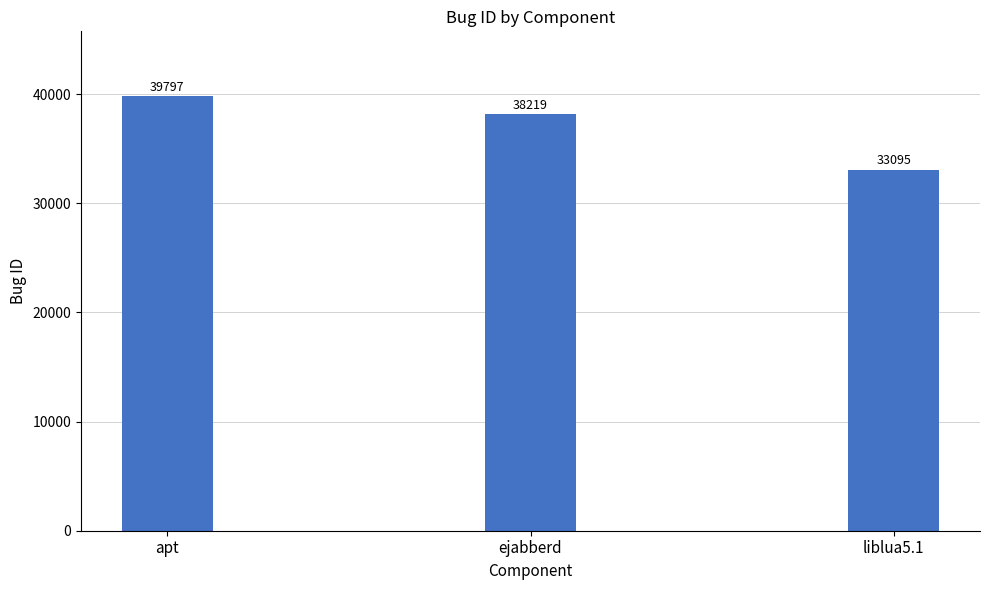

Are the bars horizontal?

No